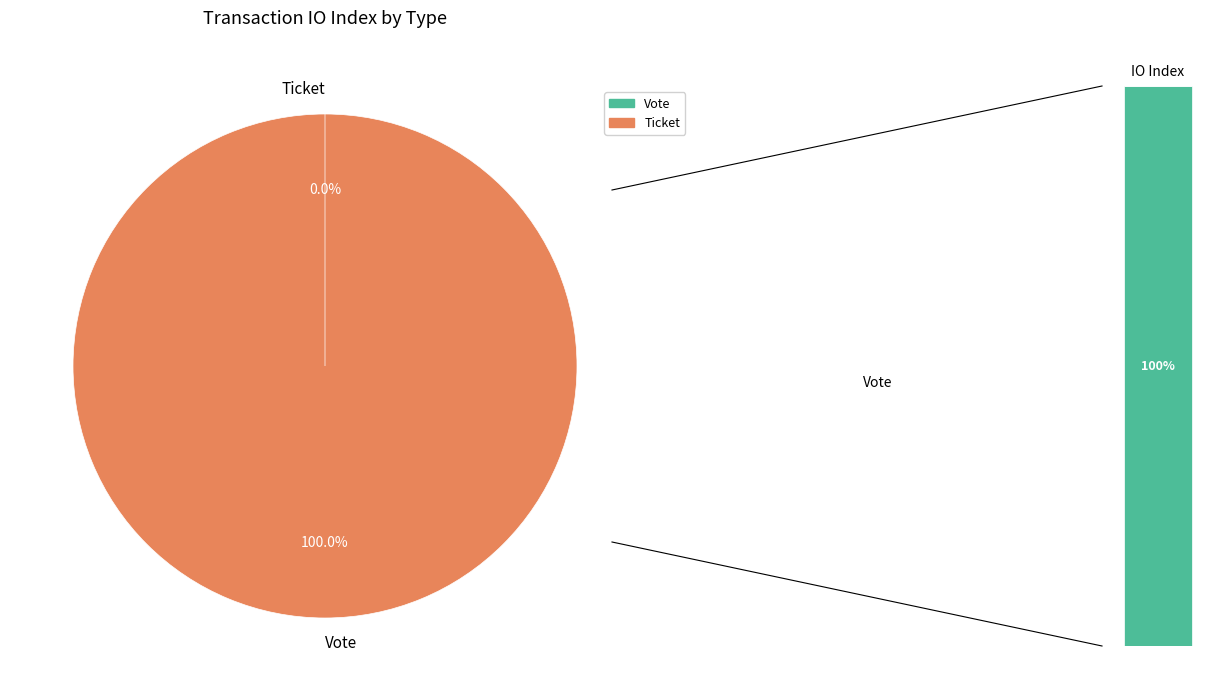

Rank the categories by value from highest to lowest.

Vote, Ticket